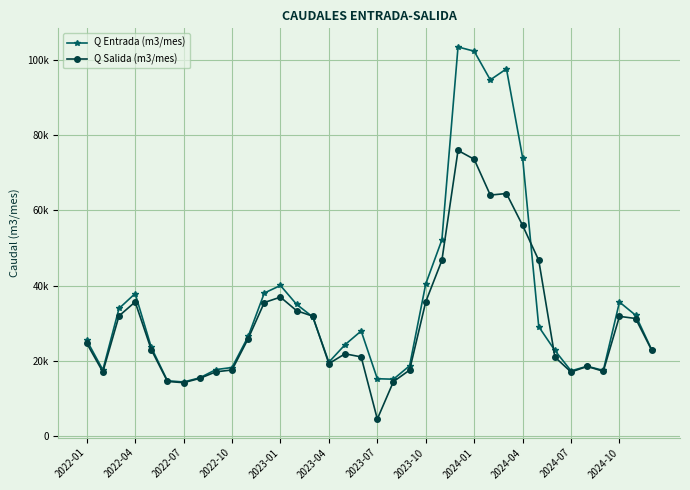

Does the chart have visible grid lines?

Yes